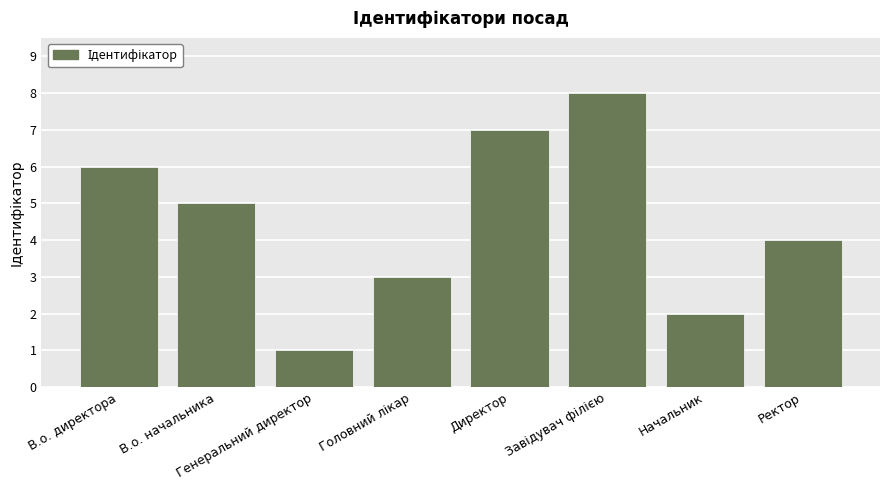

Which has a higher value, В.о. начальника or В.о. директора?

В.о. директора